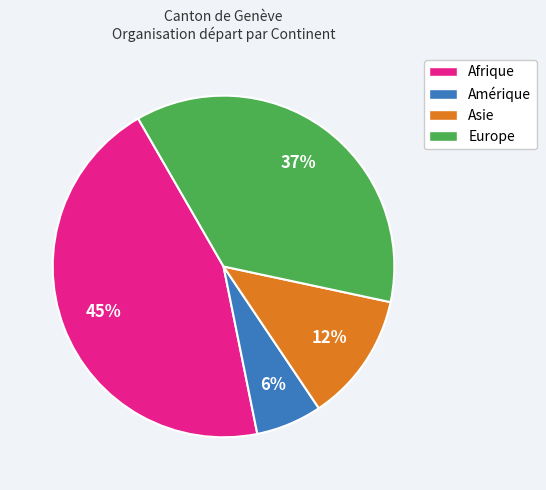

Does Europe represent more than half of the total?

No